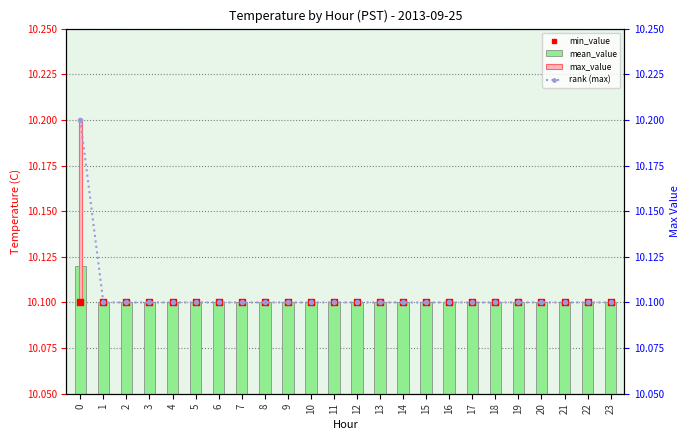

Which series reaches the minimum Y coordinate?

max_value